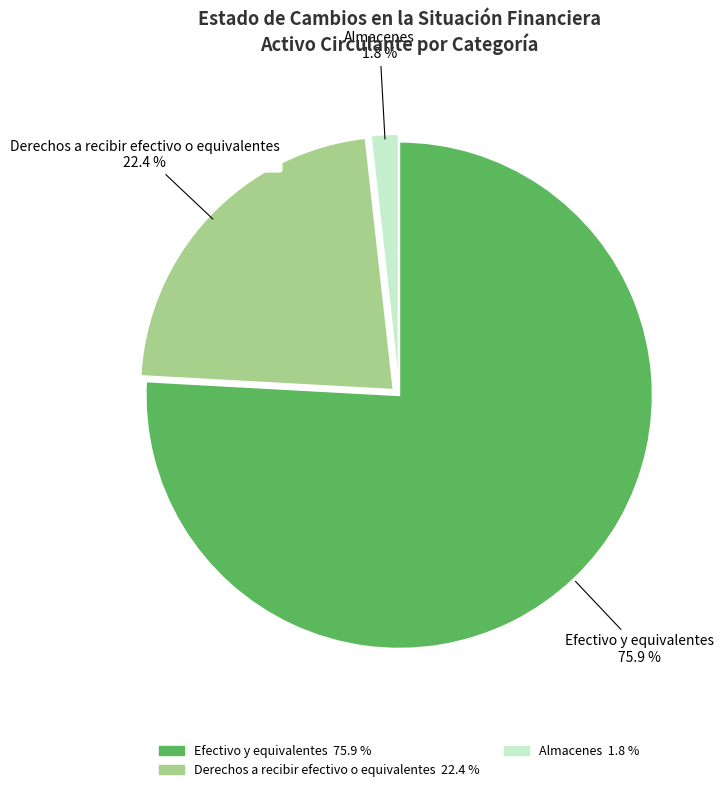

Which has a higher value, Almacenes or Derechos a recibir efectivo o equivalentes?

Derechos a recibir efectivo o equivalentes